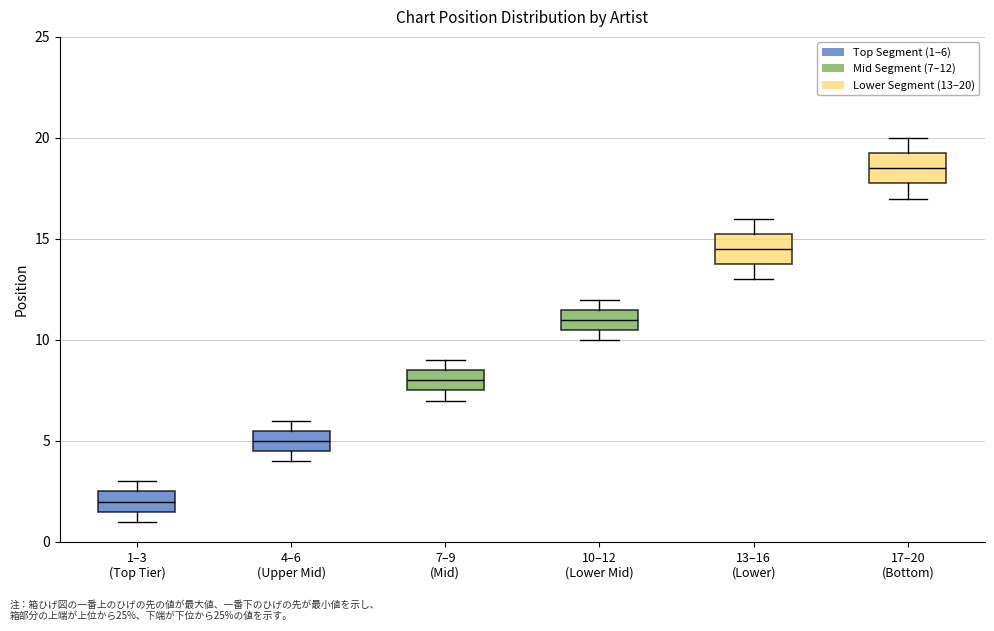

Reading left to right, read every box against the y-axis: the position of its median line, the range the box covers, and the ends of its whiskers. The values are not printed on the chart, so give them approximately, as read against the axis.

1–3 (Top Tier): median 2.0, box 1.5 to 2.5, whiskers 1.0 to 3.0
4–6 (Upper Mid): median 5.0, box 4.5 to 5.5, whiskers 4.0 to 6.0
7–9 (Mid): median 8.0, box 7.5 to 8.5, whiskers 7.0 to 9.0
10–12 (Lower Mid): median 11.0, box 10.5 to 11.5, whiskers 10.0 to 12.0
13–16 (Lower): median 14.5, box 14.0 to 15.5, whiskers 13.0 to 16.0
17–20 (Bottom): median 18.5, box 18.0 to 19.5, whiskers 17.0 to 20.0